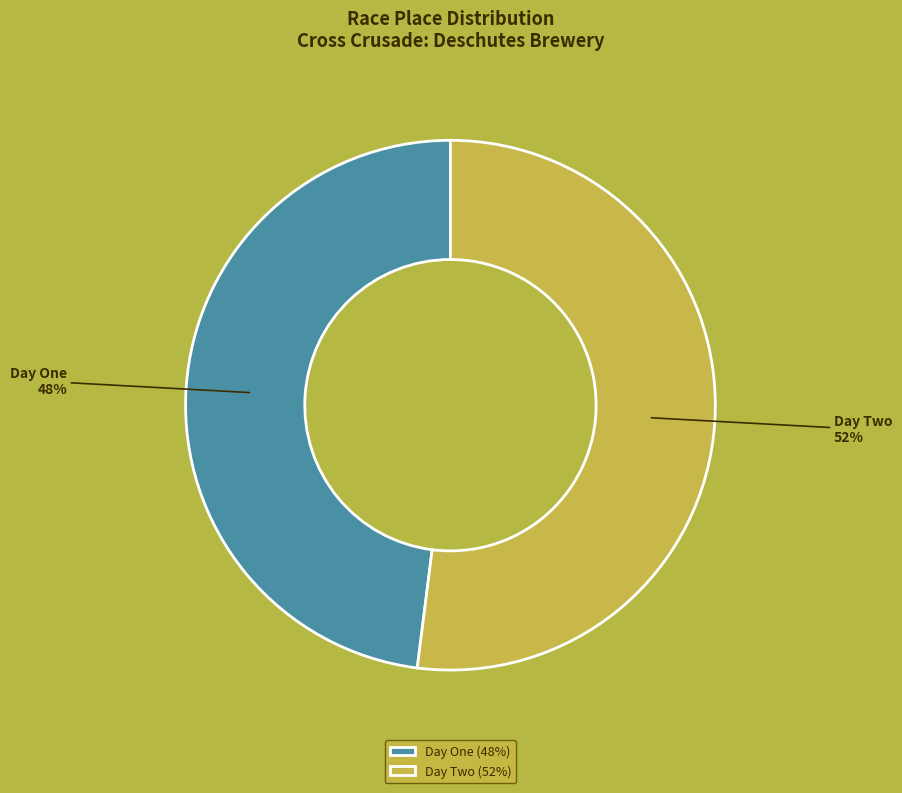

Does any single category account for the majority?

Yes